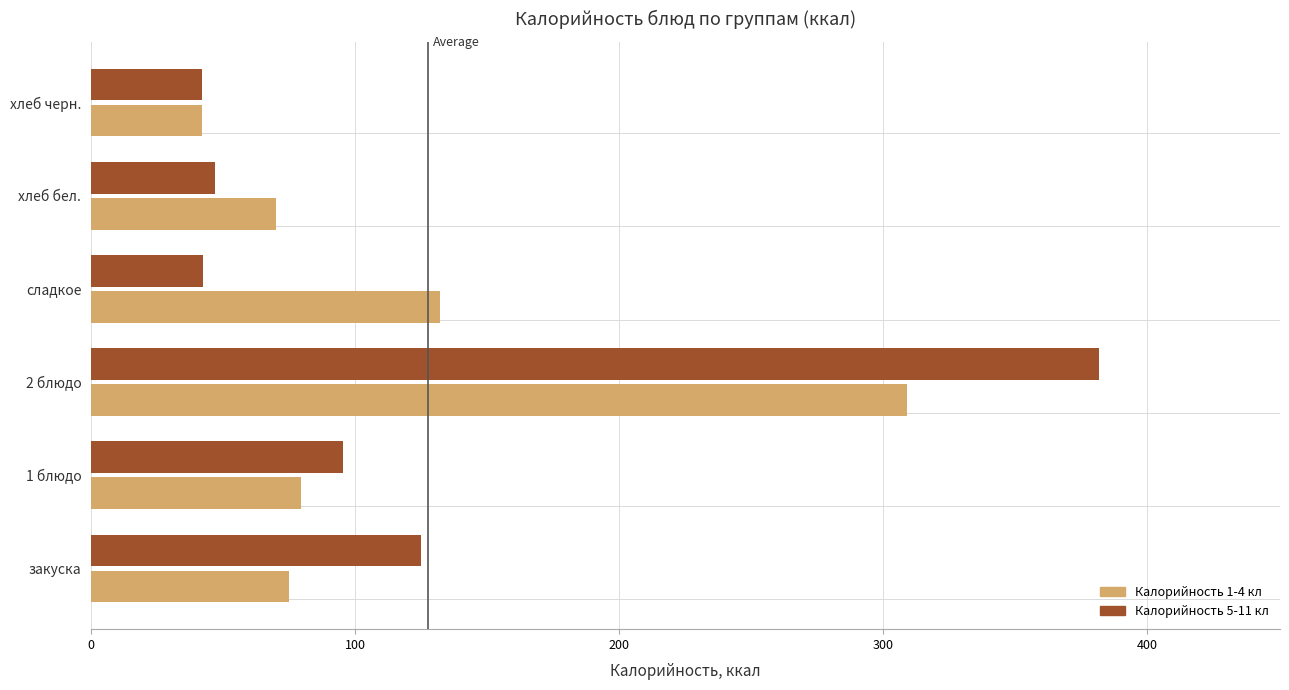

The value of Калорийность 5-11 кл at сладкое is 74.7. True or false?

False